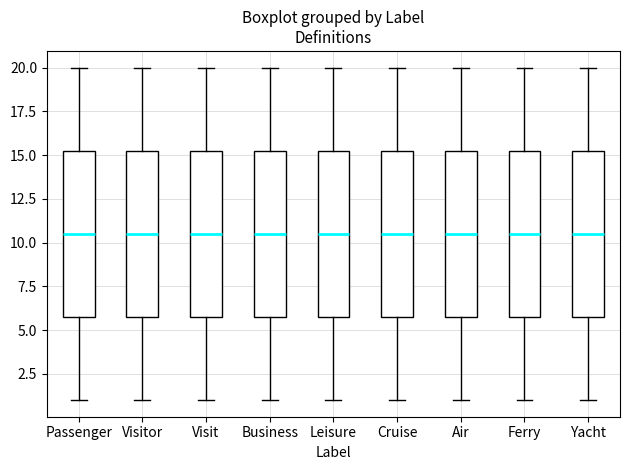

Reading left to right, transcribe this box plot: for each box, give where its median line is, the range the box spans, and where its two whiskers end, as read against the y-axis. The values are not printed on the chart, so give them approximately, as read against the axis.

Passenger: median 10.5, box 6.0 to 15.5, whiskers 1.0 to 20.0
Visitor: median 10.5, box 6.0 to 15.5, whiskers 1.0 to 20.0
Visit: median 10.5, box 6.0 to 15.5, whiskers 1.0 to 20.0
Business: median 10.5, box 6.0 to 15.5, whiskers 1.0 to 20.0
Leisure: median 10.5, box 6.0 to 15.5, whiskers 1.0 to 20.0
Cruise: median 10.5, box 6.0 to 15.5, whiskers 1.0 to 20.0
Air: median 10.5, box 6.0 to 15.5, whiskers 1.0 to 20.0
Ferry: median 10.5, box 6.0 to 15.5, whiskers 1.0 to 20.0
Yacht: median 10.5, box 6.0 to 15.5, whiskers 1.0 to 20.0